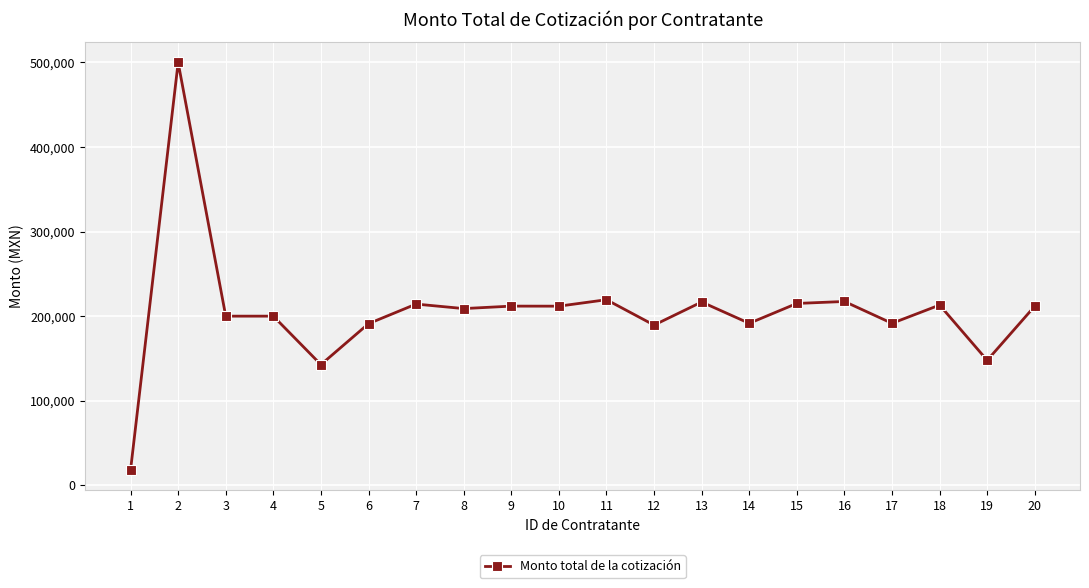

At which category does the data reach its first local peak?

2